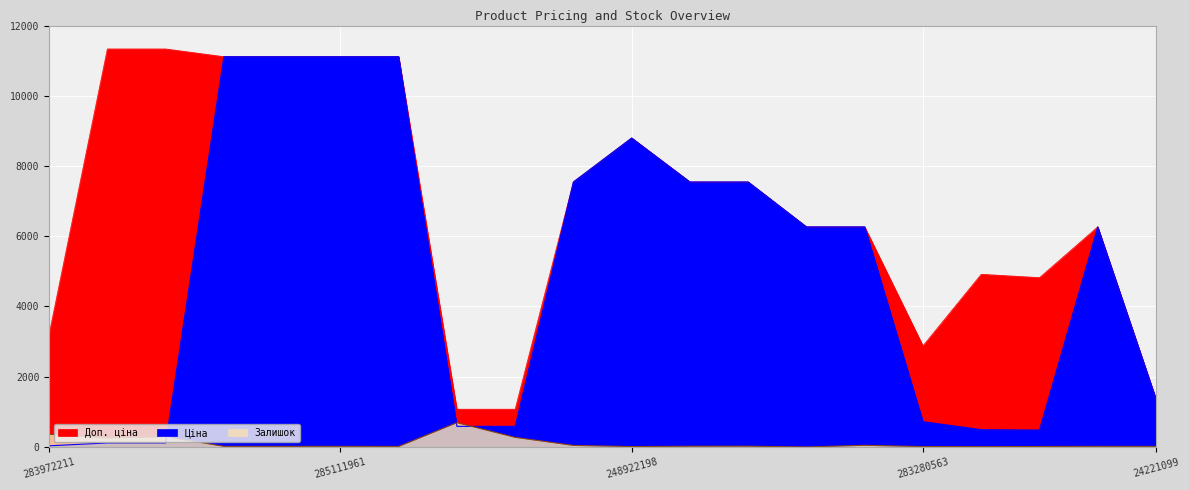

Reading right to left, what are all the values shown in this chart?

Ціна: 1366.3	6266.7	482.1	491.7	719.6	6266.7	6266.7	7545.9	7545.9	8797.6	7545.9	586.0	586.0	11113.6	11113.6	11113.6	11113.6	113.3	113.3	32.0
Доп. ціна: 1366.0	6266.7	4821.4	4917.4	2878.5	6266.7	6266.7	7545.9	7545.9	8797.6	7545.9	1074.5	1074.5	11113.6	11113.6	11113.6	11113.6	11334.0	11334.0	3205.0
Залишок: 16.0	17.0	13.0	8.0	11.0	46.0	0.0	21.0	20.0	11.0	43.0	272.0	690.0	14.0	17.0	17.0	17.0	290.0	260.0	360.0